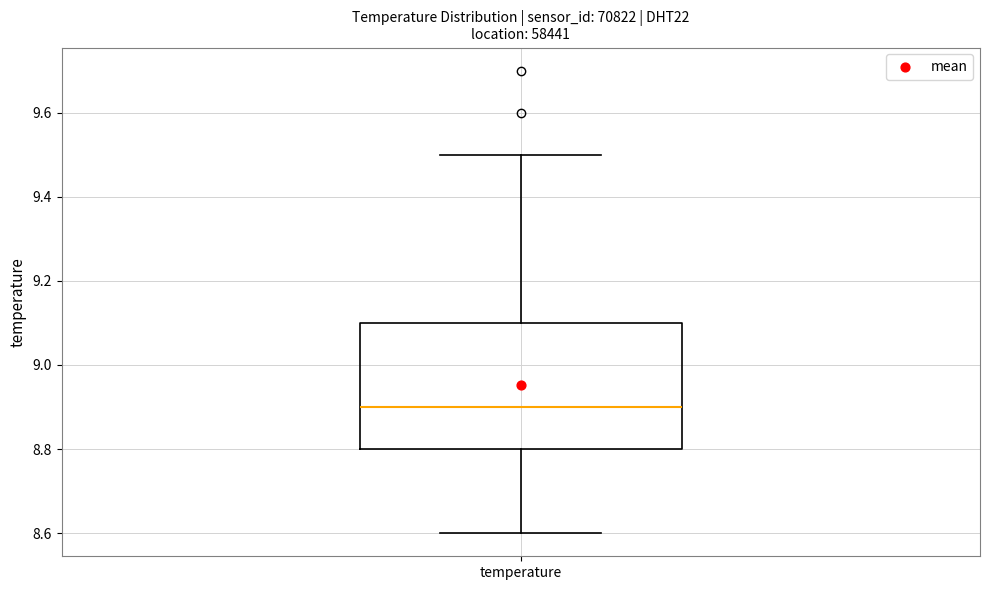

Where does the median line of the box for temperature sit on the y-axis? The values are not printed on the chart, so give them approximately, as read against the axis.

8.9